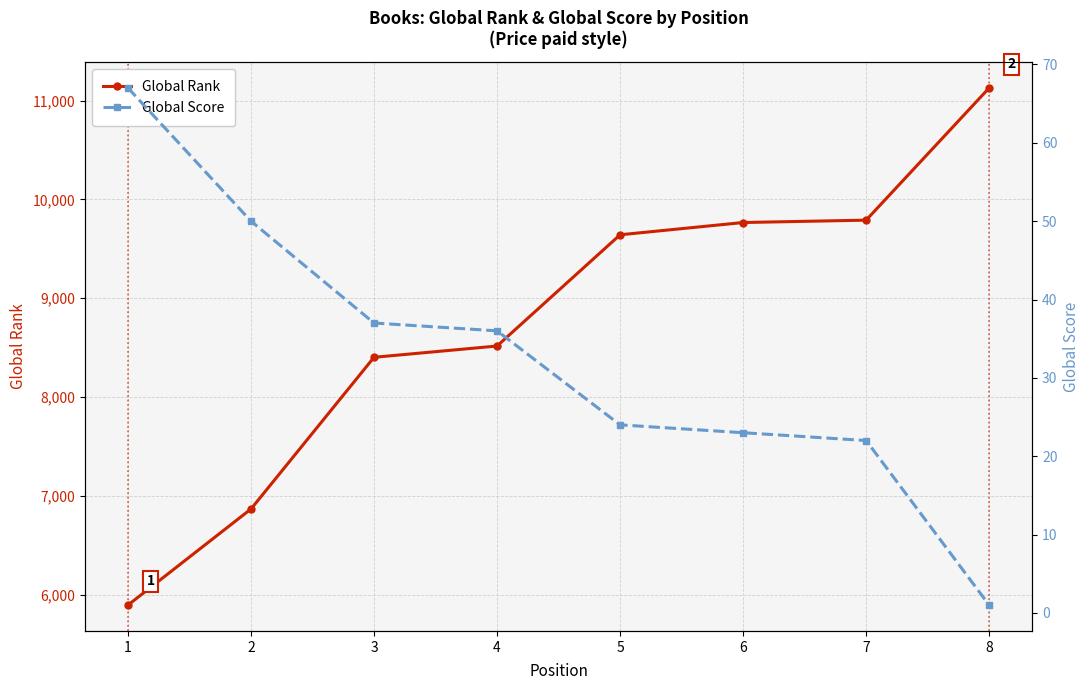

True or false: Global Rank has more than 0 interior local peaks.

False